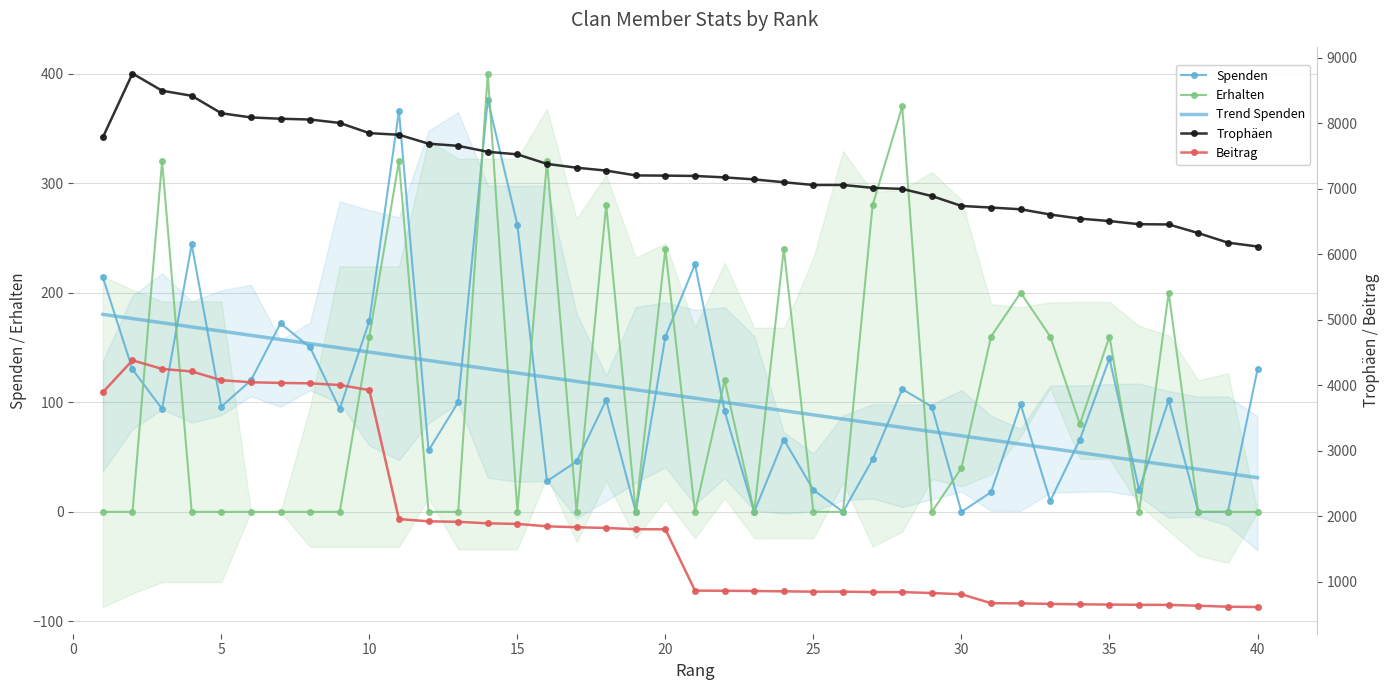

What is the difference between the second highest and minimum values in the Erhalten series?

370